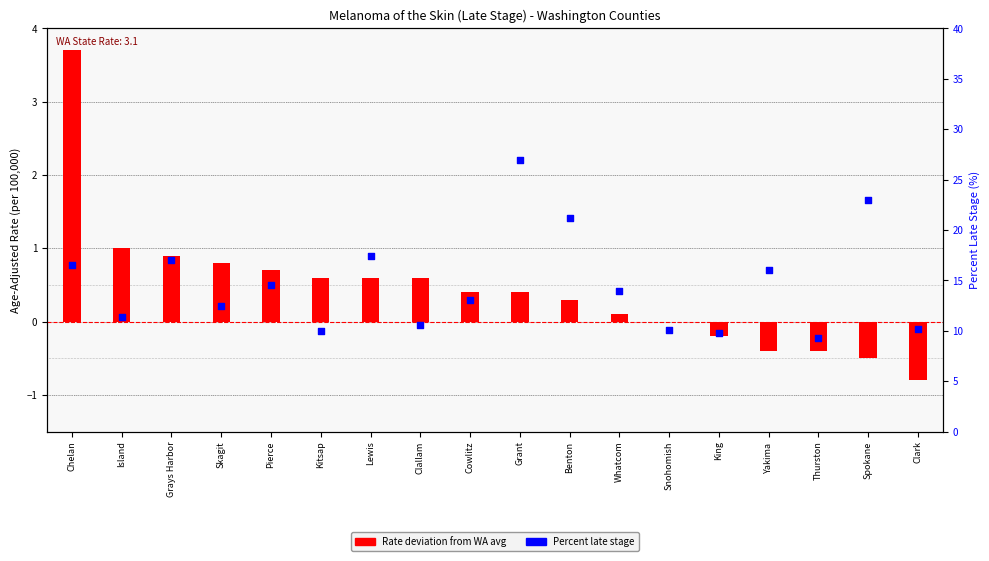

Is the value of Rate deviation from WA avg at Skagit greater than the value of Percent late stage at Snohomish?

No